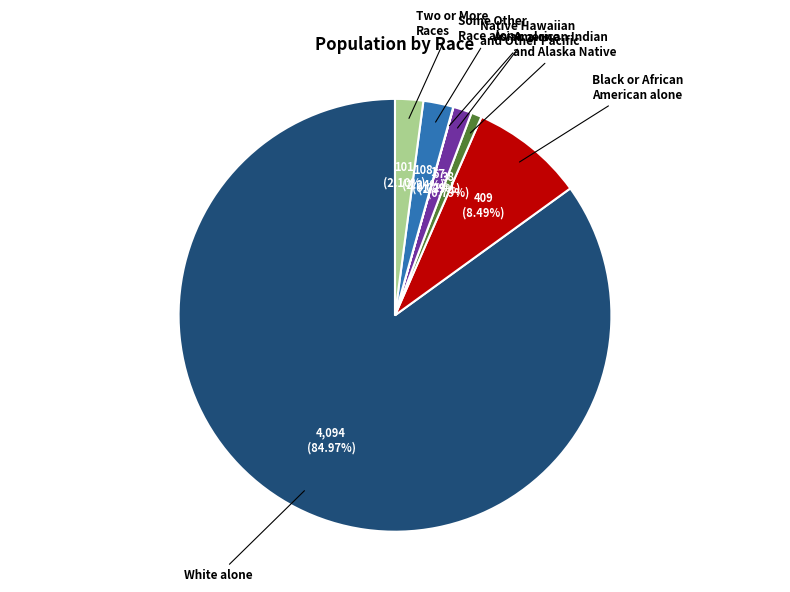

To the nearest percent, what is the average slice percentage?

14%